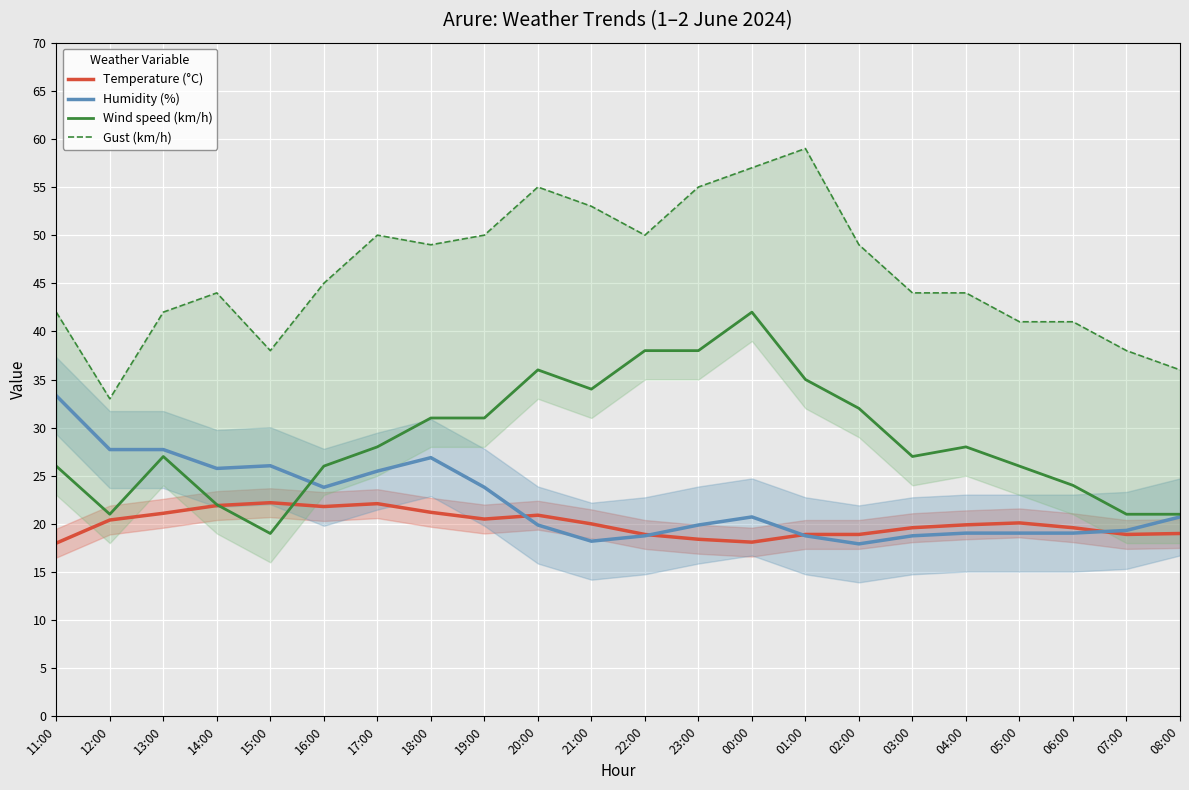

The Wind speed (km/h) series shows 19.0 at 15:00. True or false?

True